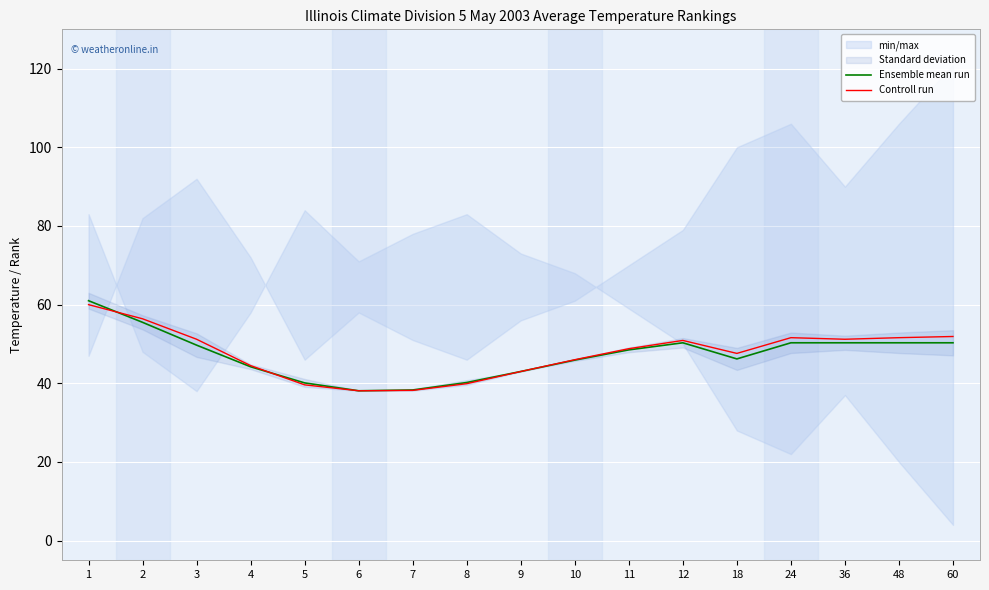

What is the difference between the maximum and minimum values in the Controll run series?

21.9